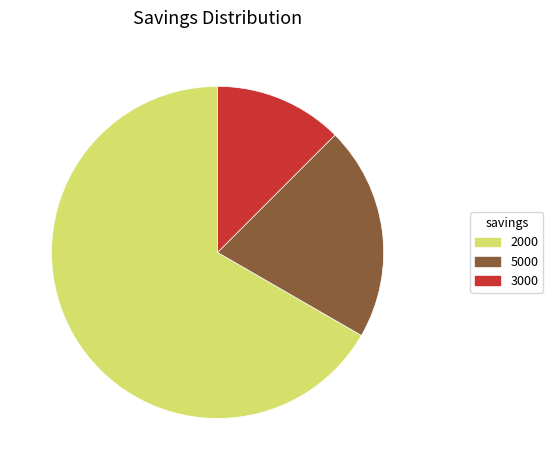

Is there a majority slice in this chart?

Yes